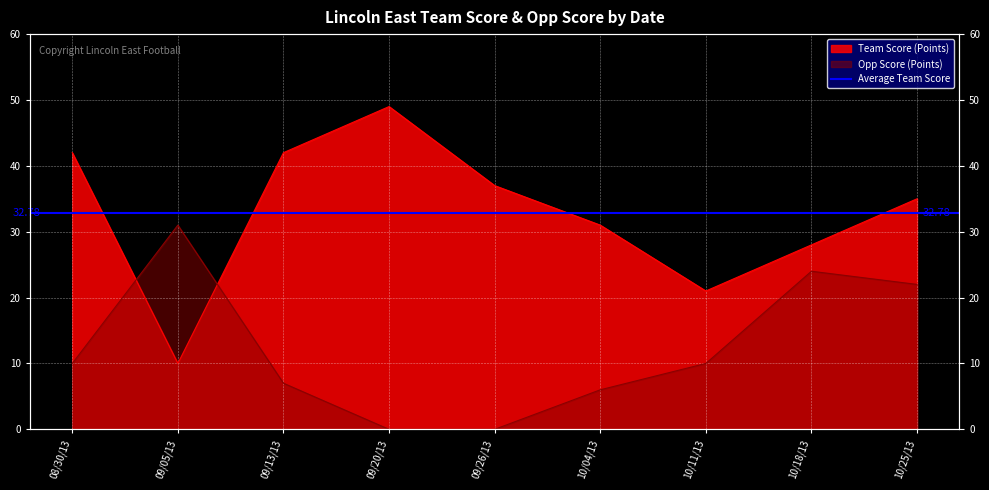

At which category does the chart reach its minimum across all series?

09/20/13